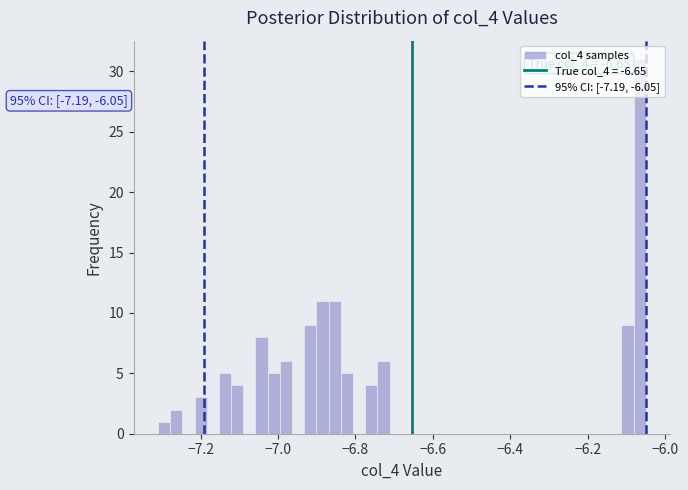

Around what value on the x-axis is the tallest bar? Give the approximate position of its centre, as read against the axis.

-6.06